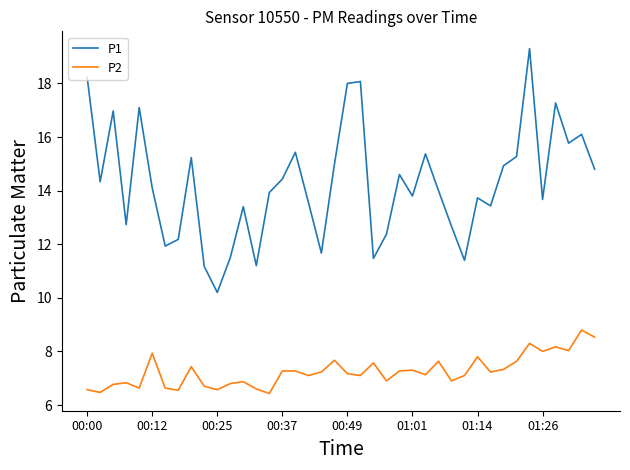

Which series has the largest range (max minus min)?

P1